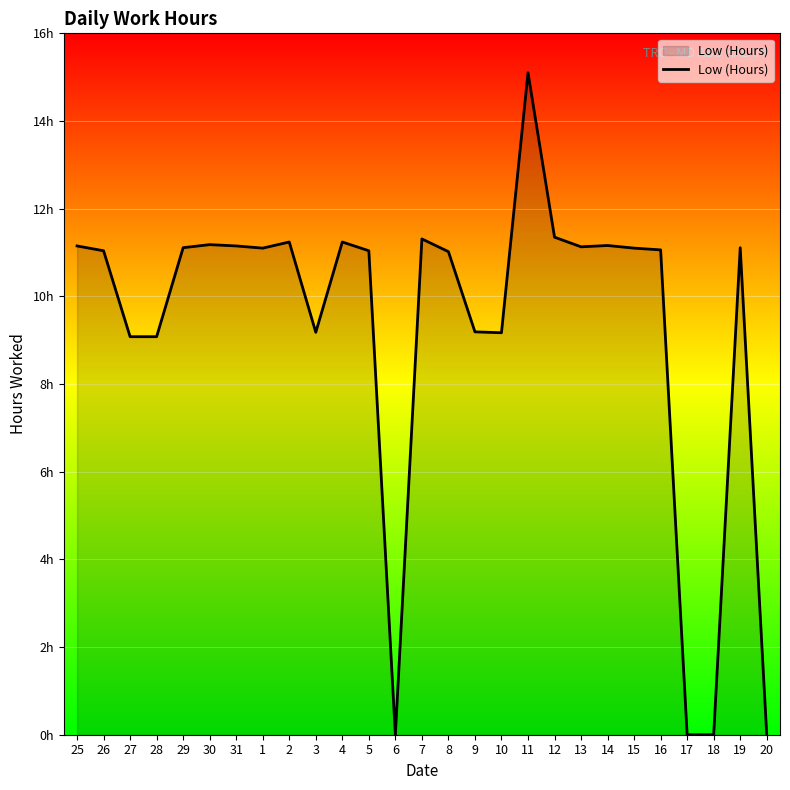

What is the difference between the values at 20 and 9?

9.2